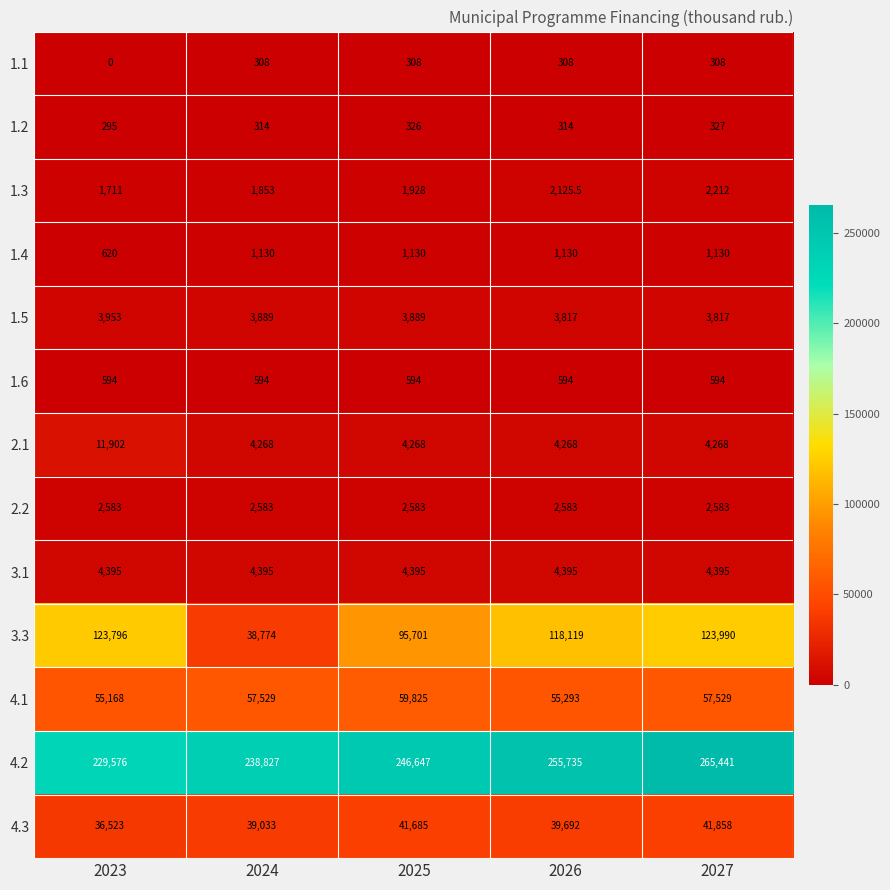

True or false: 4.2 has a value of 246647.0 at 2025.

True